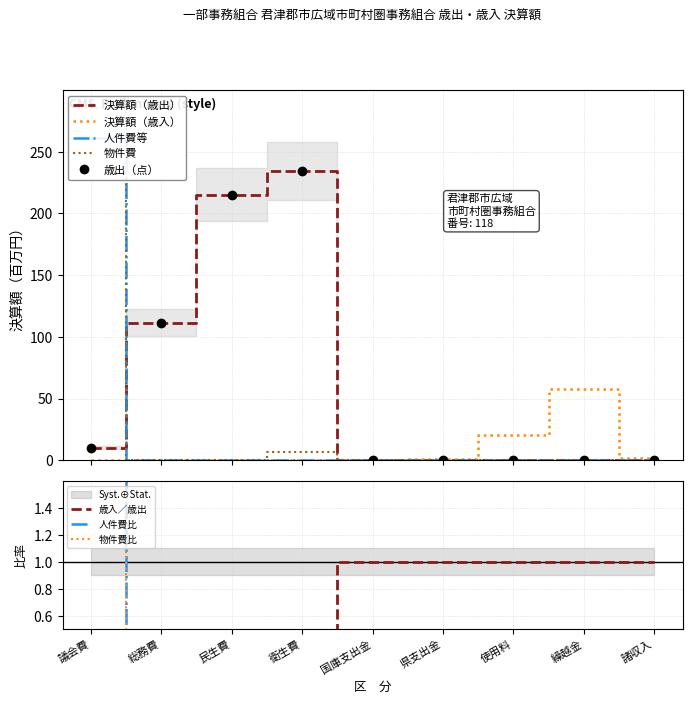

Rank the series at 諸収入 from highest to lowest value.

決算額（歳入）, 決算額（歳出）, 人件費等, 物件費